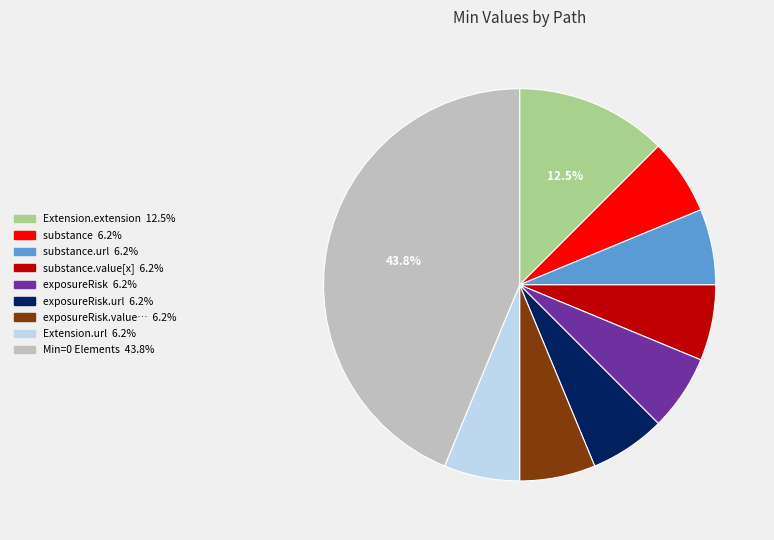

Is there any slice that represents more than half of the pie?

No